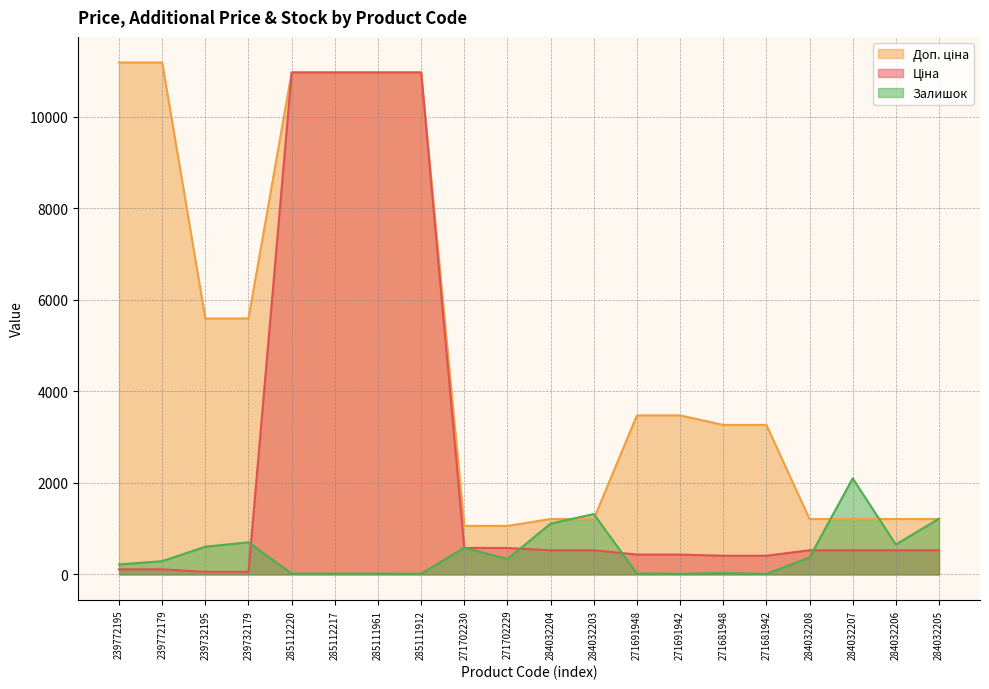

Which series has the largest total across all categories?

Доп. ціна